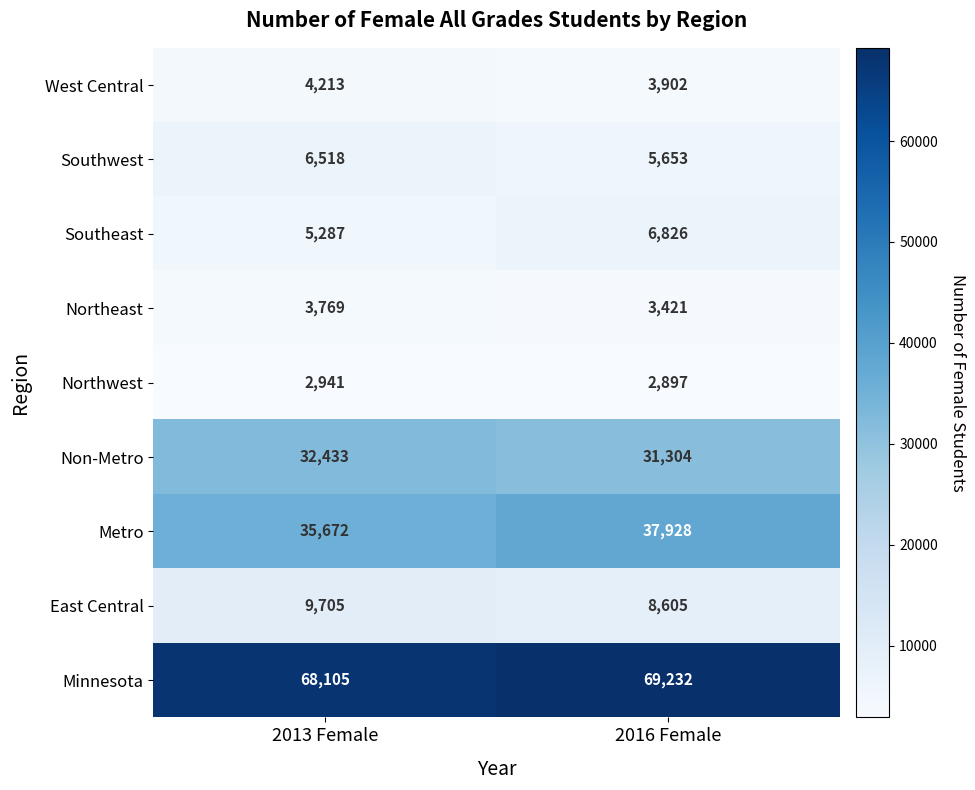

Which series changed the most between 2013 Female and 2016 Female?

Metro